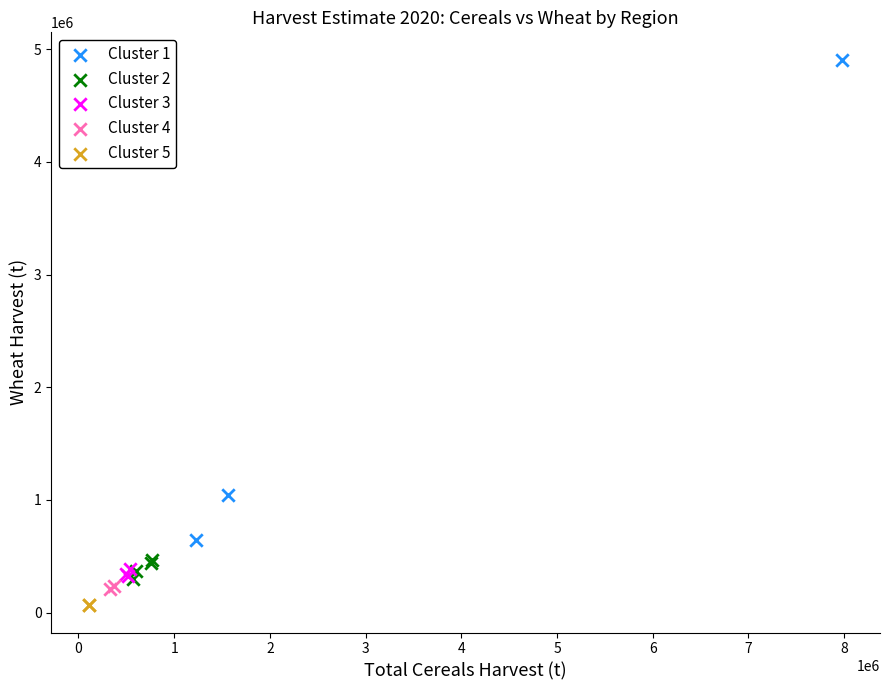

What are all the series names shown in the legend?

Cluster 1, Cluster 2, Cluster 3, Cluster 4, Cluster 5